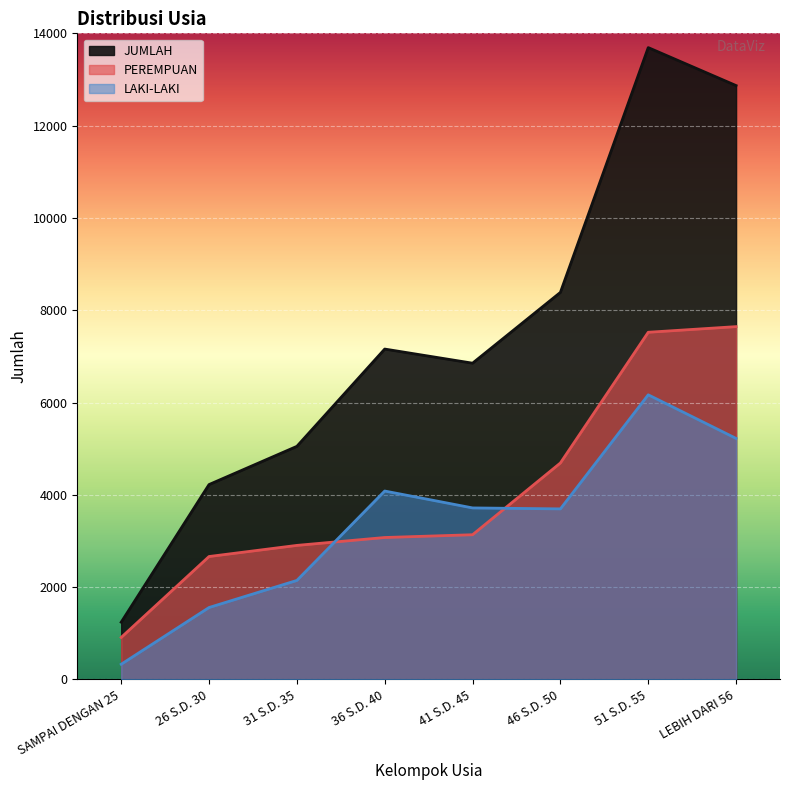

Between SAMPAI DENGAN 25 and 46 S.D. 50, which series saw the biggest shift?

JUMLAH